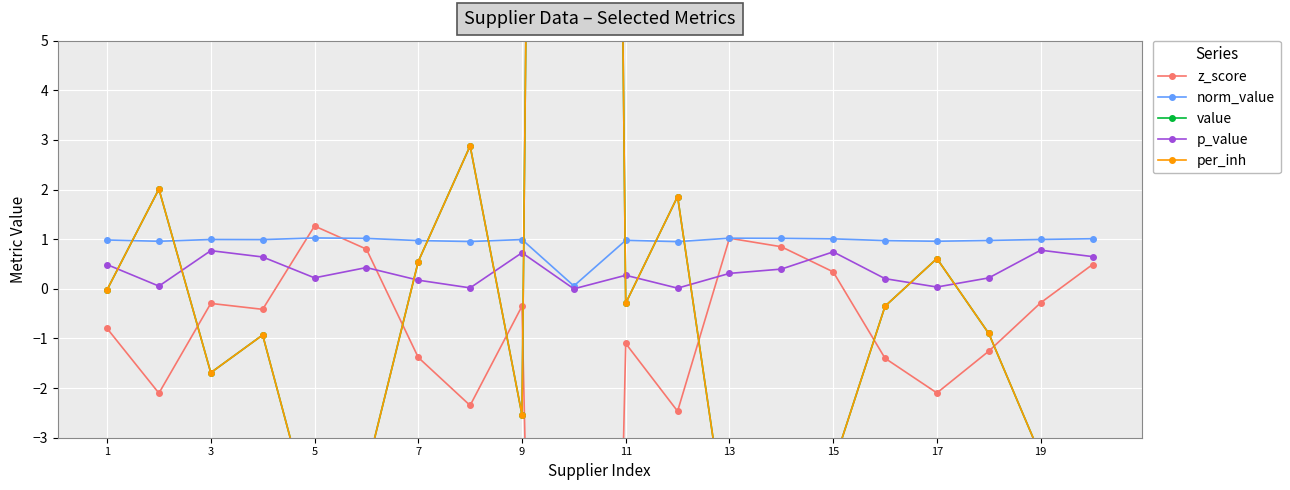

How many lines are shown in the chart?

5